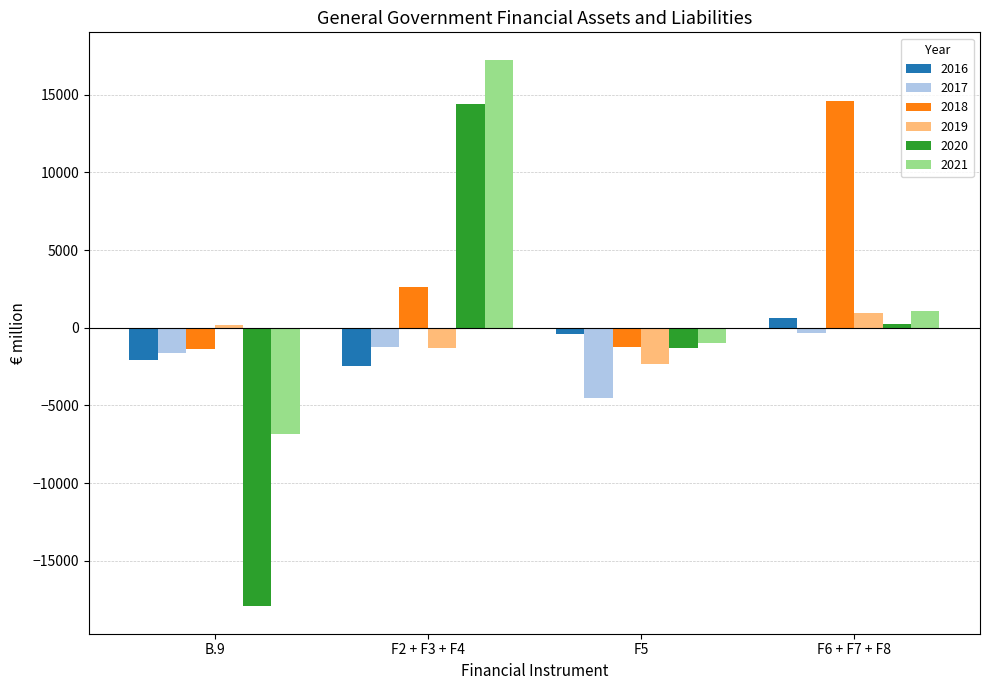

What are all the series names shown in the legend?

2016, 2017, 2018, 2019, 2020, 2021